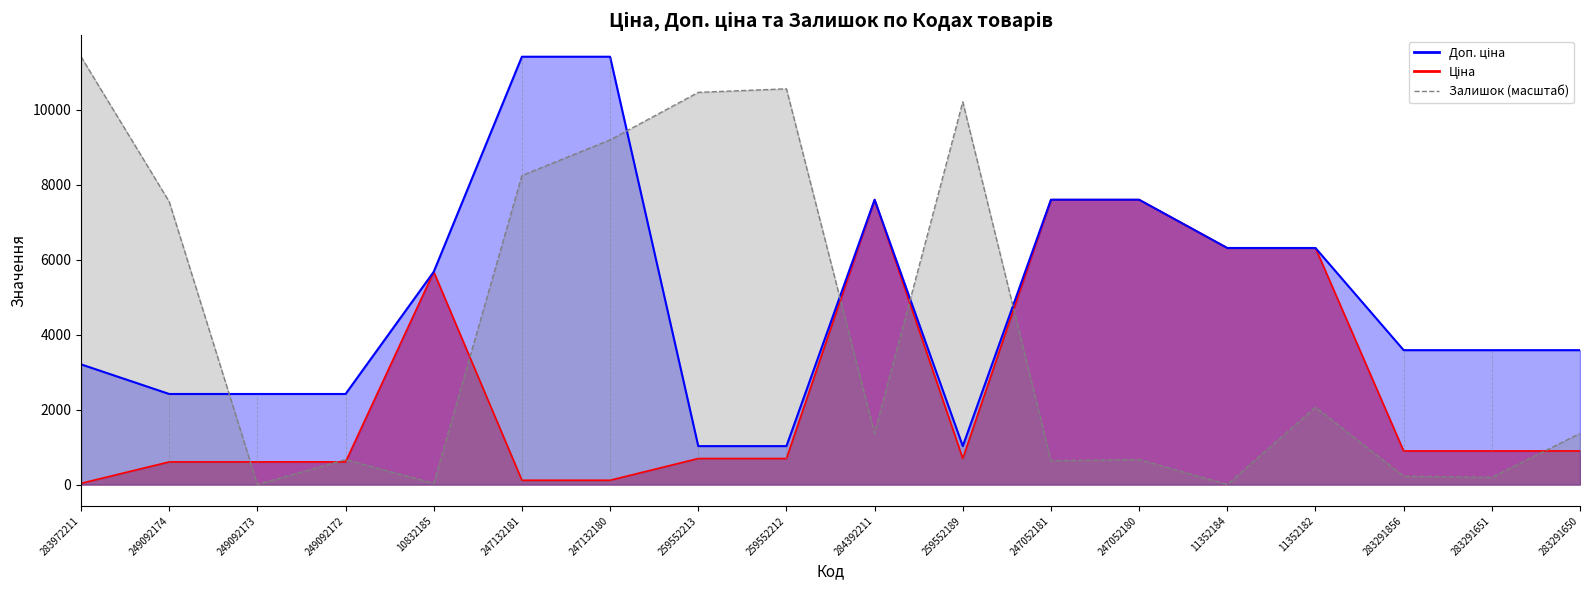

Which series changed the most between 249092172 and 259552189?

Залишок